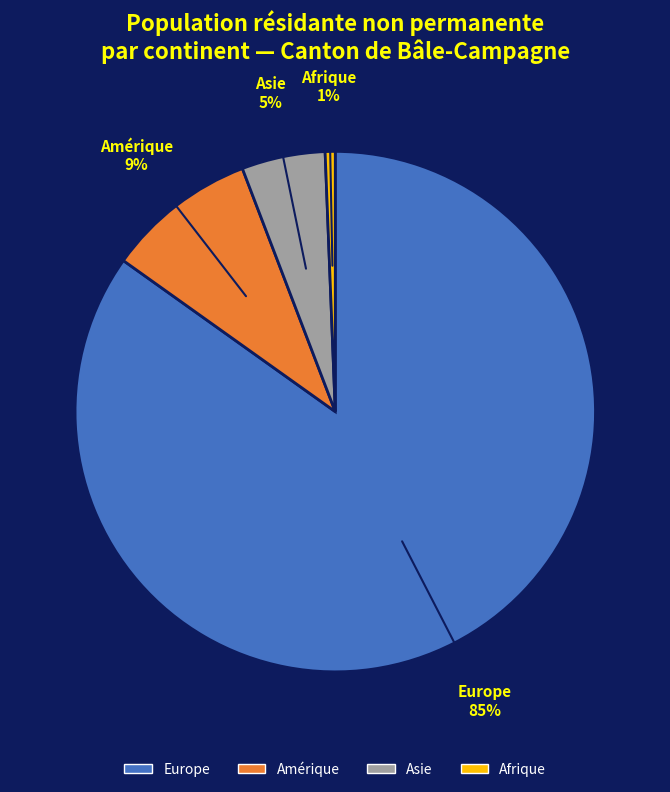

What is the largest slice in the pie chart?

Europe